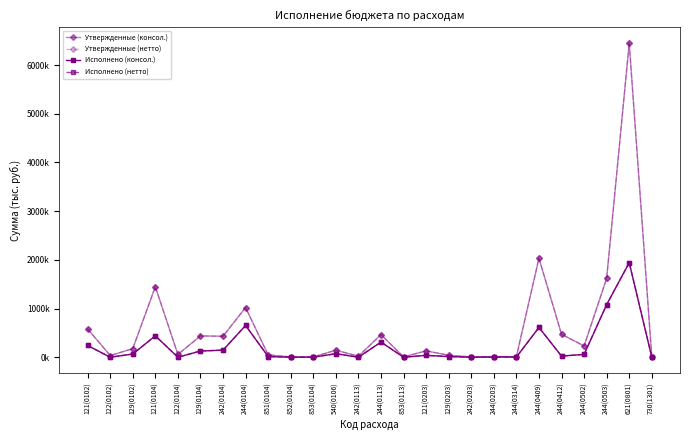

Reading right to left, extract all data points from this chart.

Утвержденные (консол.): 730(1301)=5000.0	621(0801)=6449696.0	244(0503)=1619937.0	244(0502)=231144.0	244(0412)=470500.0	244(0409)=2032400.0	244(0314)=12000.0	244(0203)=12100.0	242(0203)=4700.0	129(0203)=40400.0	121(0203)=130000.0	853(0113)=6363.0	244(0113)=463754.0	242(0113)=20237.3	540(0106)=143970.0	853(0104)=5650.0	852(0104)=6156.0	851(0104)=46837.0	244(0104)=1020150.0	242(0104)=430634.0	129(0104)=437086.0	122(0104)=56314.0	121(0104)=1447458.0	129(0102)=175737.0	122(0102)=34230.0	121(0102)=581910.0
Утвержденные (нетто): 730(1301)=5000.0	621(0801)=6449696.0	244(0503)=1619937.0	244(0502)=231144.0	244(0412)=470500.0	244(0409)=2032400.0	244(0314)=12000.0	244(0203)=12100.0	242(0203)=4700.0	129(0203)=40400.0	121(0203)=130000.0	853(0113)=6363.0	244(0113)=463754.0	242(0113)=20237.3	540(0106)=143970.0	853(0104)=5650.0	852(0104)=6156.0	851(0104)=46837.0	244(0104)=1020150.0	242(0104)=430634.0	129(0104)=437086.0	122(0104)=56314.0	121(0104)=1447458.0	129(0102)=175737.0	122(0102)=34230.0	121(0102)=581910.0
Исполнено (консол.): 730(1301)=661.9	621(0801)=1942000.0	244(0503)=1080542.4	244(0502)=57786.0	244(0412)=23000.0	244(0409)=611368.9	244(0314)=3000.0	244(0203)=4200.0	242(0203)=0.0	129(0203)=13600.0	121(0203)=38562.5	853(0113)=0.0	244(0113)=309973.1	242(0113)=0.0	540(0106)=71986.0	853(0104)=824.9	852(0104)=0.0	851(0104)=13149.0	244(0104)=651982.4	242(0104)=145128.2	129(0104)=127343.9	122(0104)=0.0	121(0104)=439168.7	129(0102)=65163.2	122(0102)=0.0	121(0102)=240591.1
Исполнено (нетто): 730(1301)=661.9	621(0801)=1942000.0	244(0503)=1080542.4	244(0502)=57786.0	244(0412)=23000.0	244(0409)=611368.9	244(0314)=3000.0	244(0203)=4200.0	242(0203)=0.0	129(0203)=13600.0	121(0203)=38562.5	853(0113)=0.0	244(0113)=309973.1	242(0113)=0.0	540(0106)=71986.0	853(0104)=824.9	852(0104)=0.0	851(0104)=13149.0	244(0104)=651982.4	242(0104)=145128.2	129(0104)=127343.9	122(0104)=0.0	121(0104)=439168.7	129(0102)=65163.2	122(0102)=0.0	121(0102)=240591.1